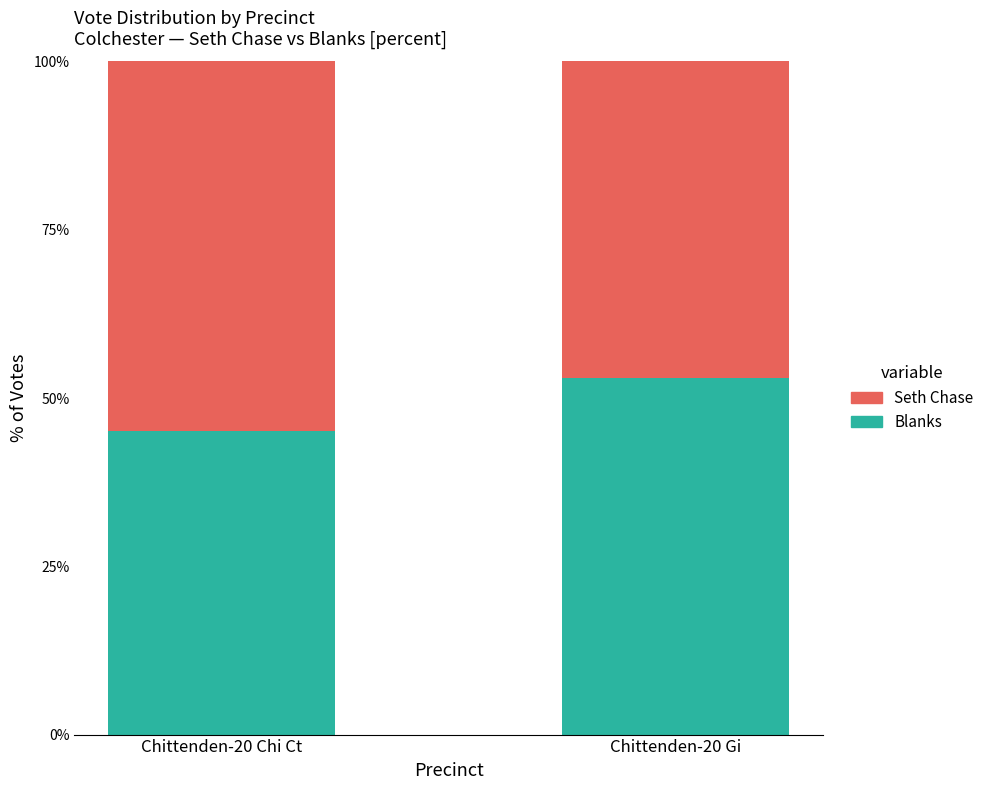

What is the value of the Blanks bar at the 1st from the left?

45.0